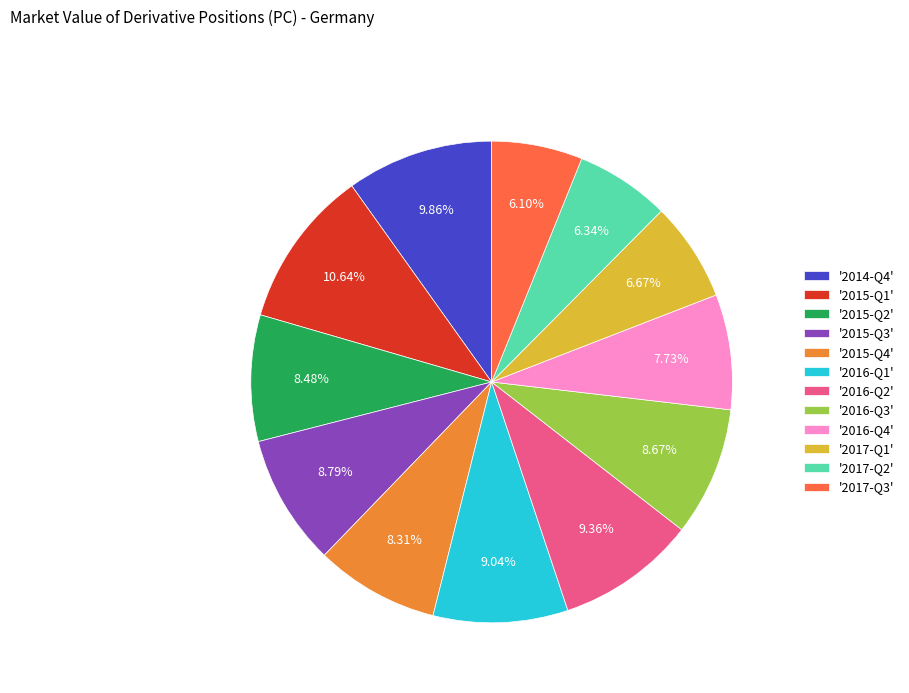

Count the number of slices in the pie.

12